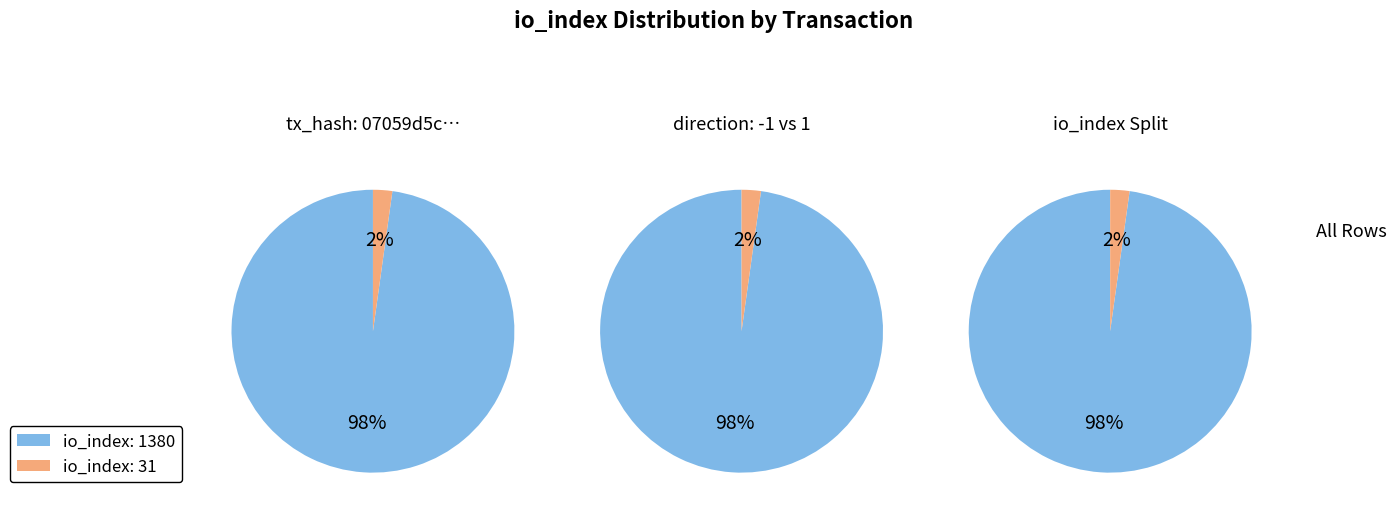

How many slices are in this pie chart?

2